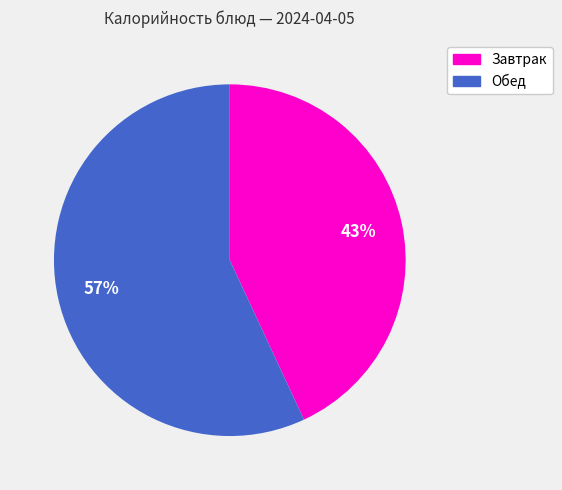

Is there a majority slice in this chart?

Yes